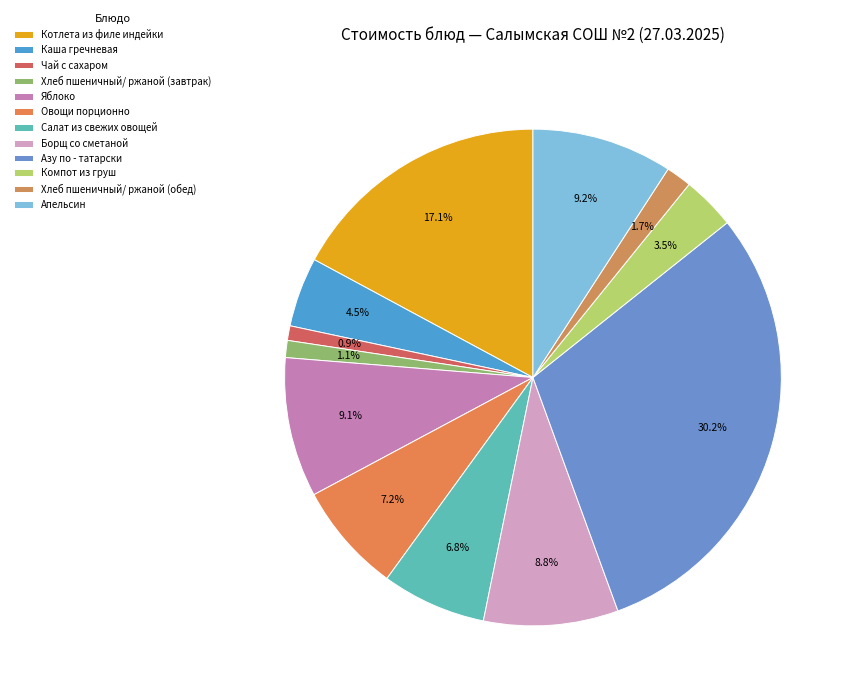

Which has a higher value, Апельсин or Хлеб пшеничный/ ржаной (завтрак)?

Апельсин